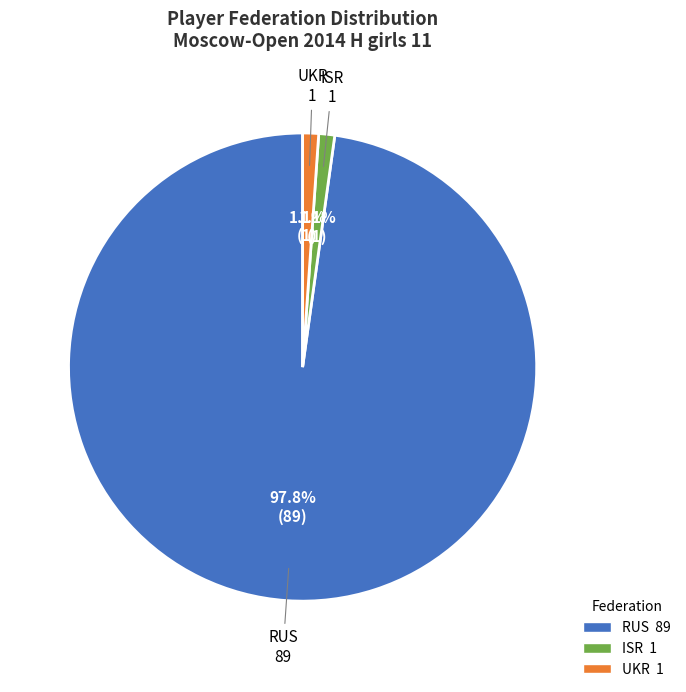

To the nearest percent, what is the average slice percentage?

33%